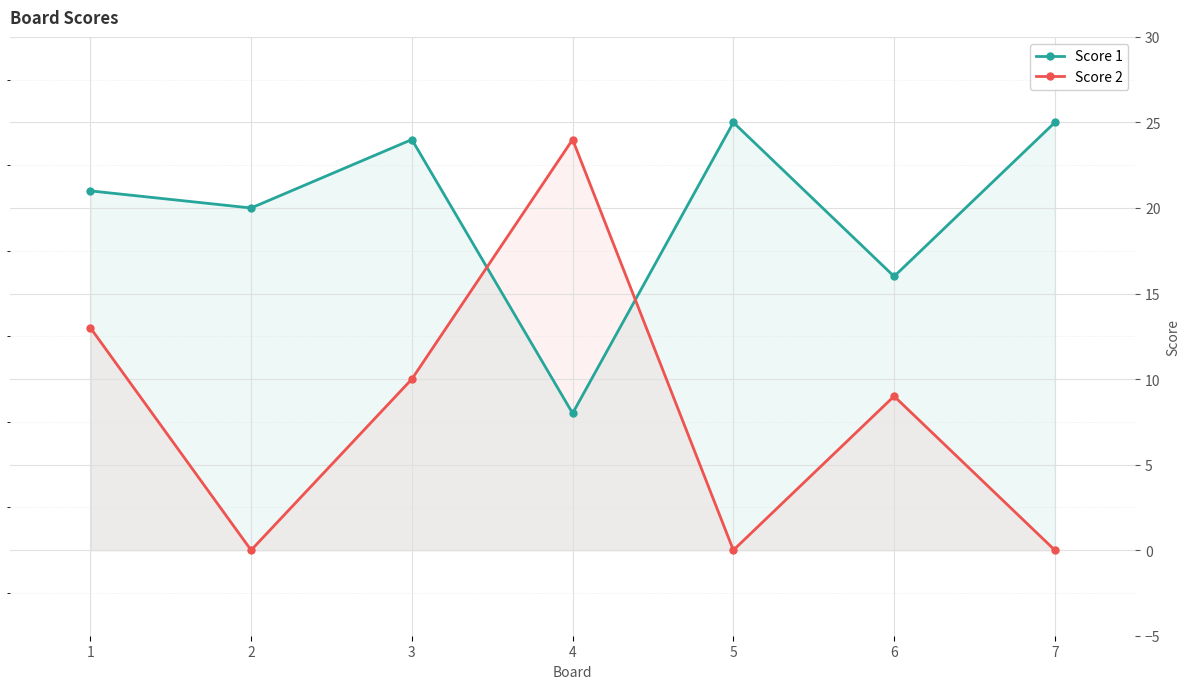

Reading right to left, list all the values displayed in this chart.

Score 1: 25	16	25	8	24	20	21
Score 2: 0	9	0	24	10	0	13